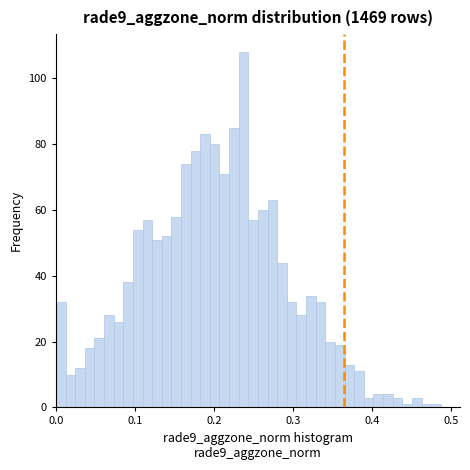

Read against the x-axis, roughly where is the centre of the tallest bar?

0.24